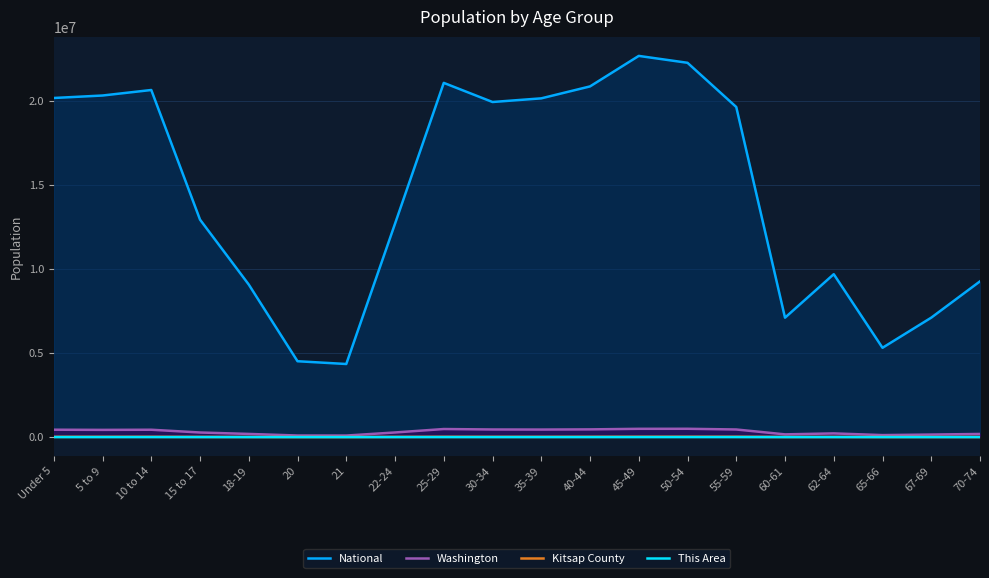

Which series changed the most between 15 to 17 and 30-34?

National